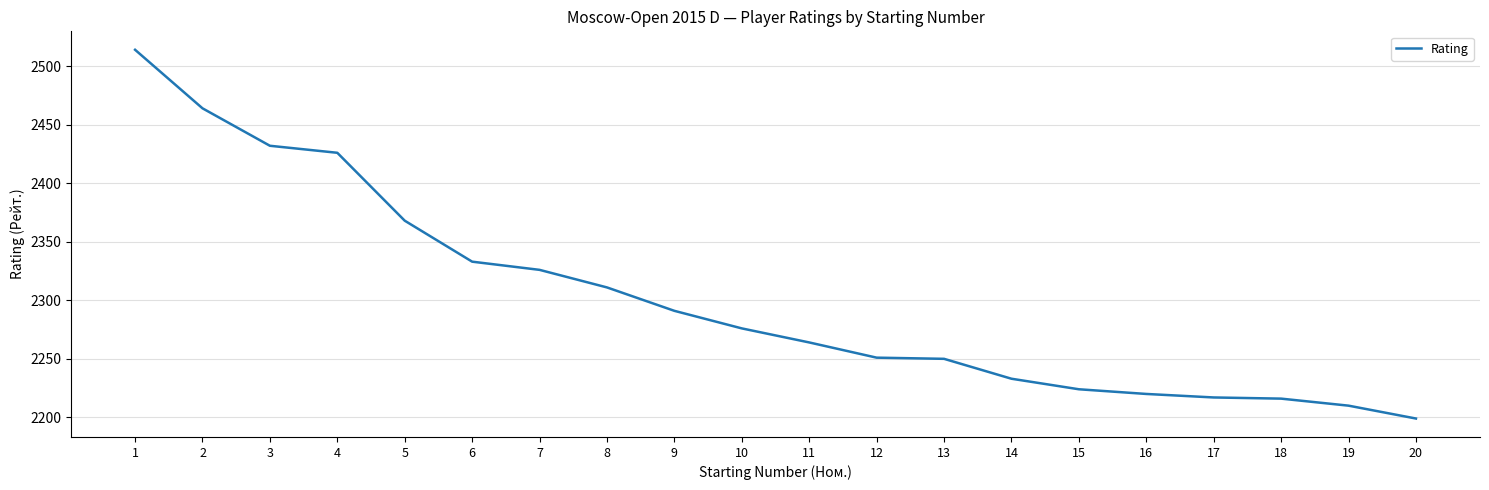

What is the maximum value shown in the chart?

2514